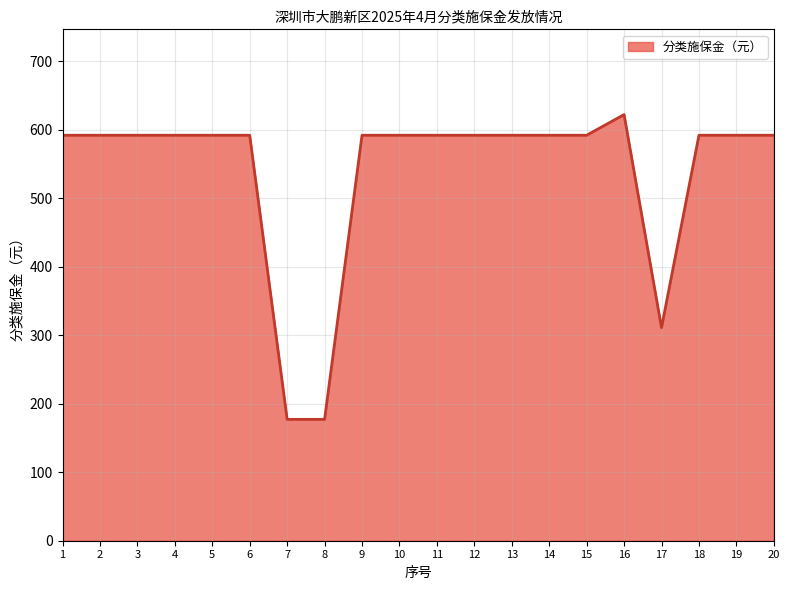

What is the change in value from 8 to 13?

+414.8